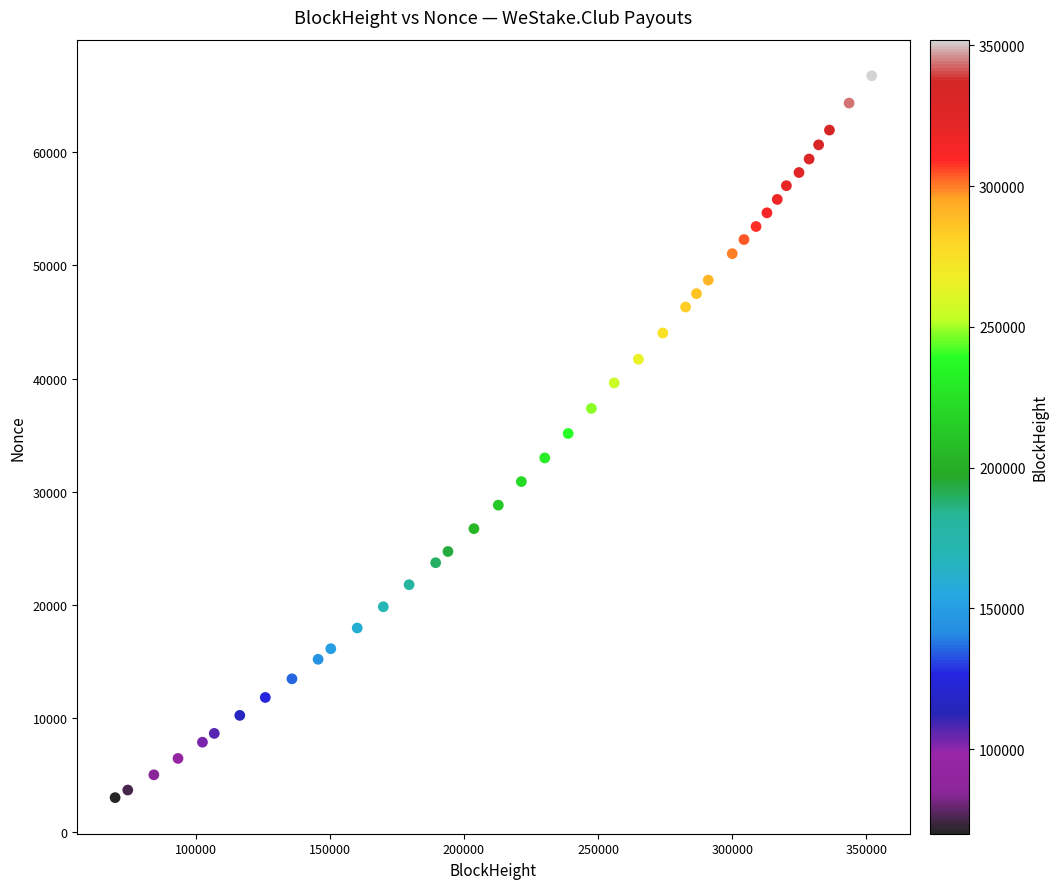

What is the range of X values (max minus min)?

282086